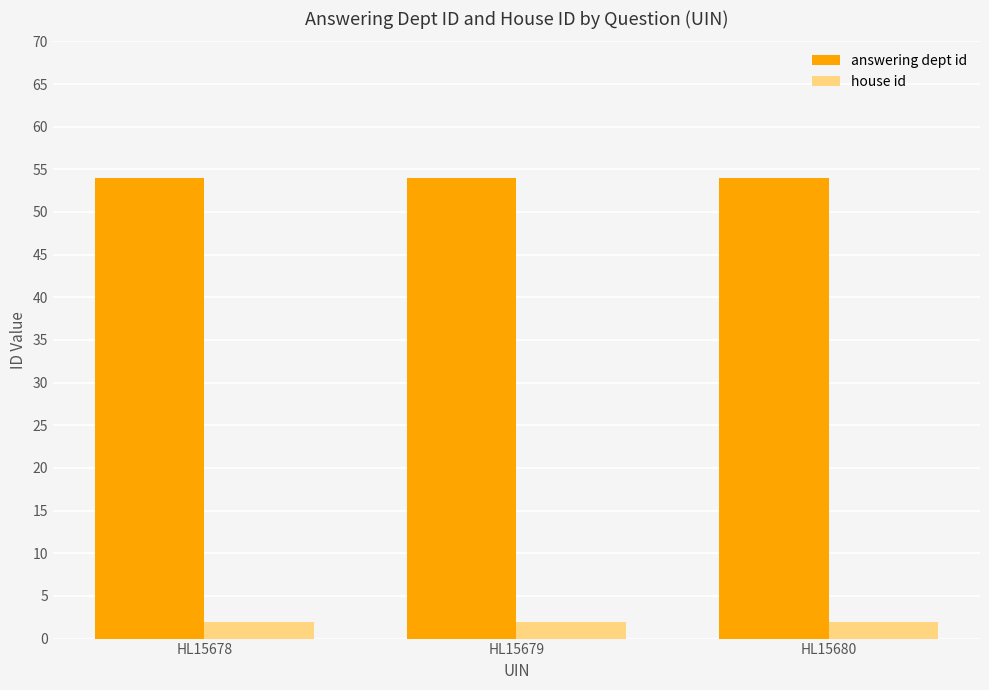

What is the maximum value for house id?

2